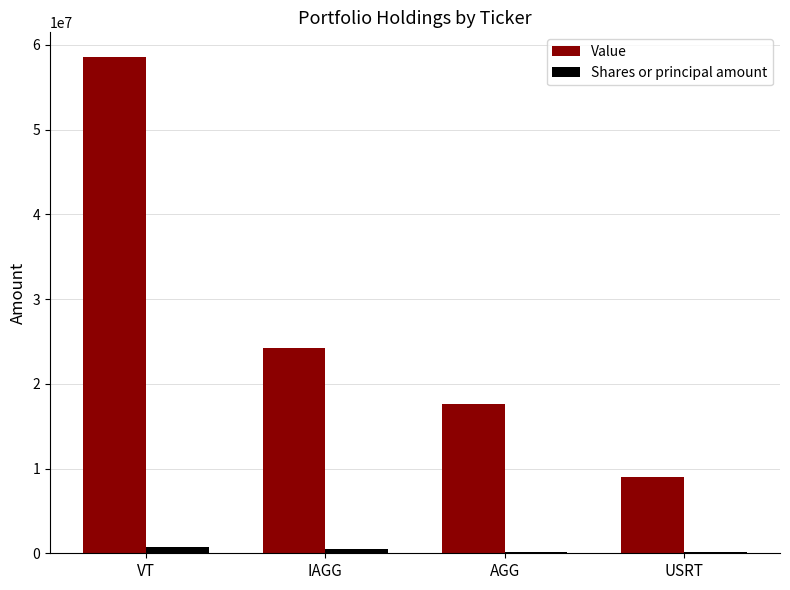

What value does the Shares or principal amount series have at USRT?

189733